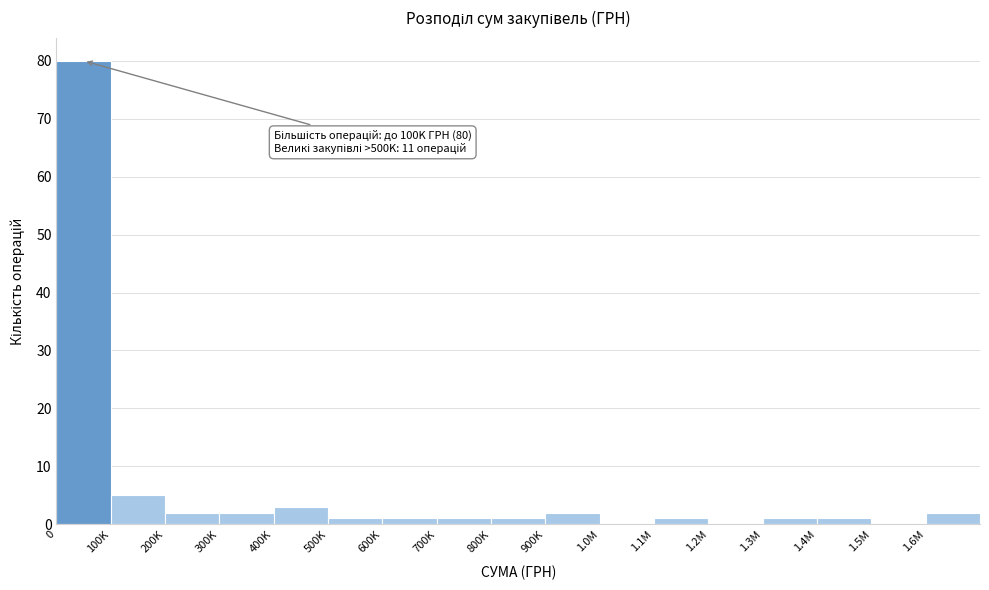

Reading left to right, list all the values displayed in this chart.

0=80	100K=5	200K=2	300K=2	400K=3	500K=1	600K=1	700K=1	800K=1	900K=2	1.0M=0	1.1M=1	1.2M=0	1.3M=1	1.4M=1	1.5M=0	1.6M=2